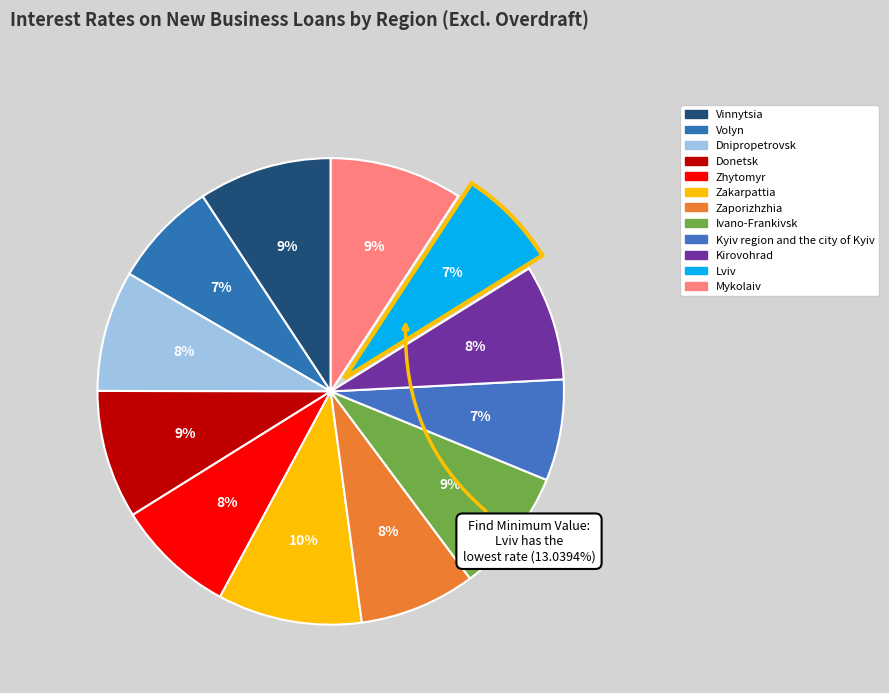

Count the number of slices in the pie.

12